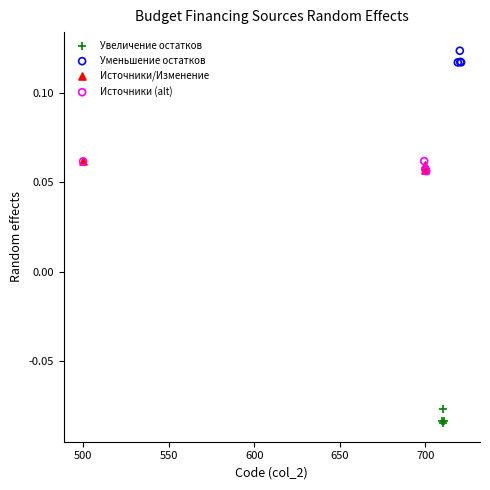

Which series contains the lowest Y value?

Увеличение остатков